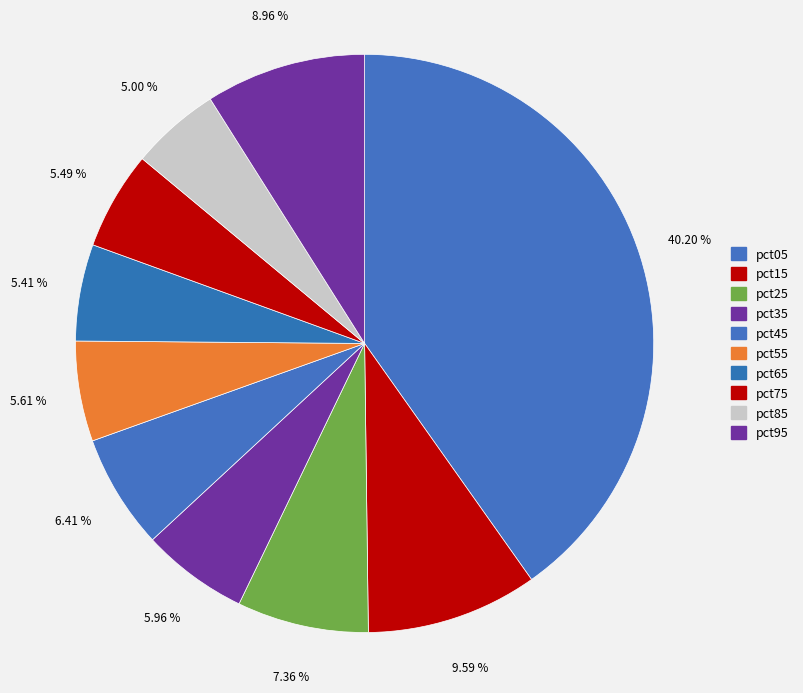

Which category has the smallest portion of the pie?

pct85